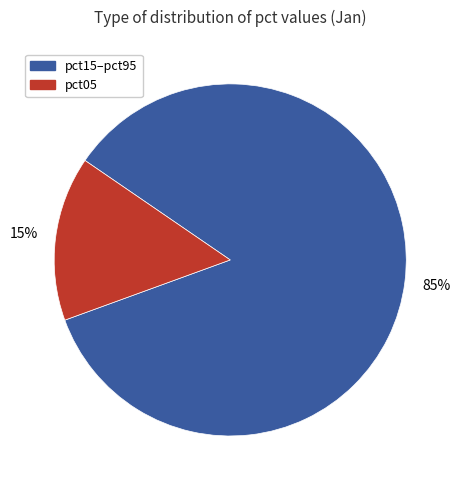

Is there any slice that represents more than half of the pie?

Yes